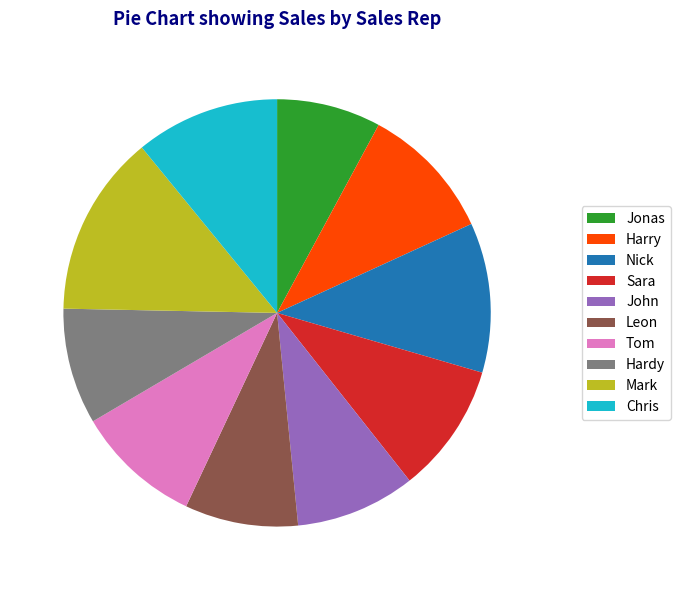

Count the number of slices in the pie.

10